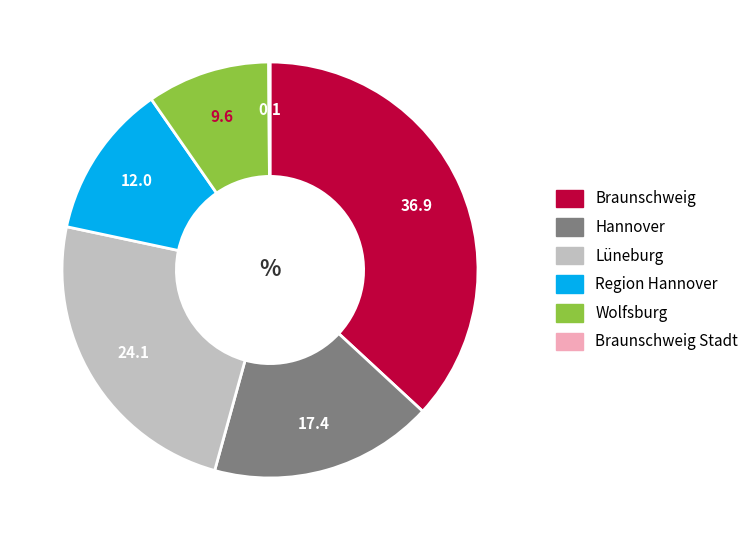

Between Region Hannover and Wolfsburg, which is larger?

Region Hannover